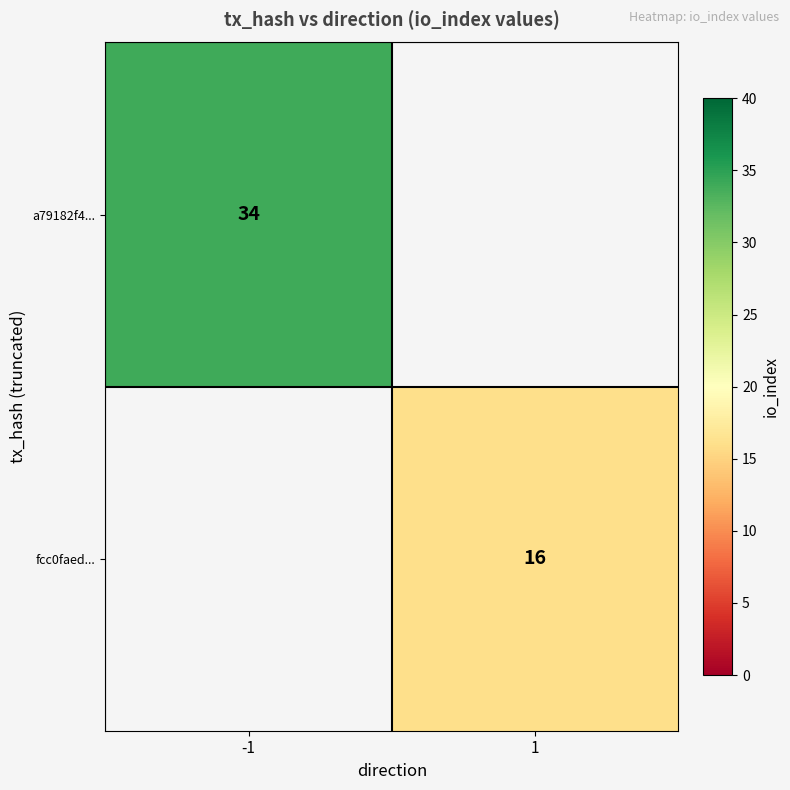

The value of fcc0faed... at 1 is 3. True or false?

False